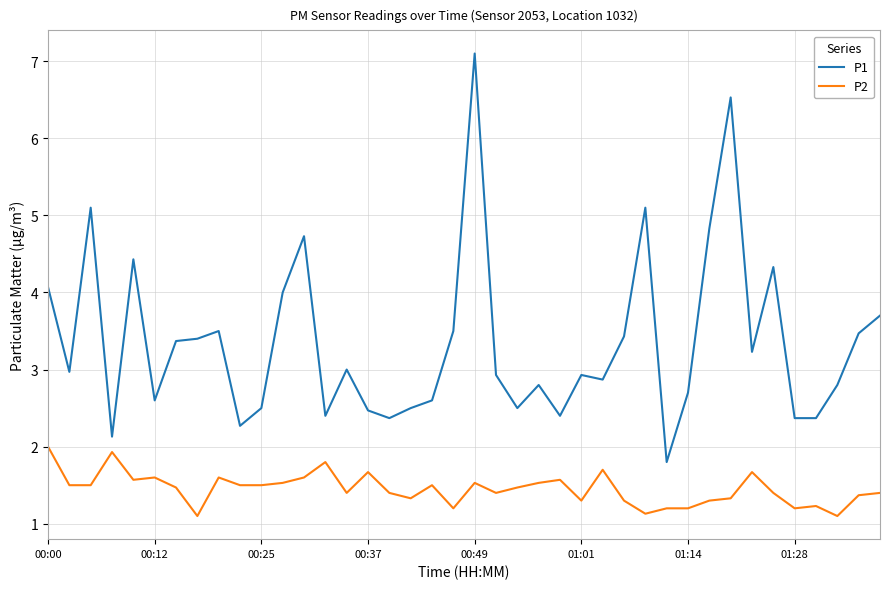

True or false: P2 and P1 cross at least once.

False